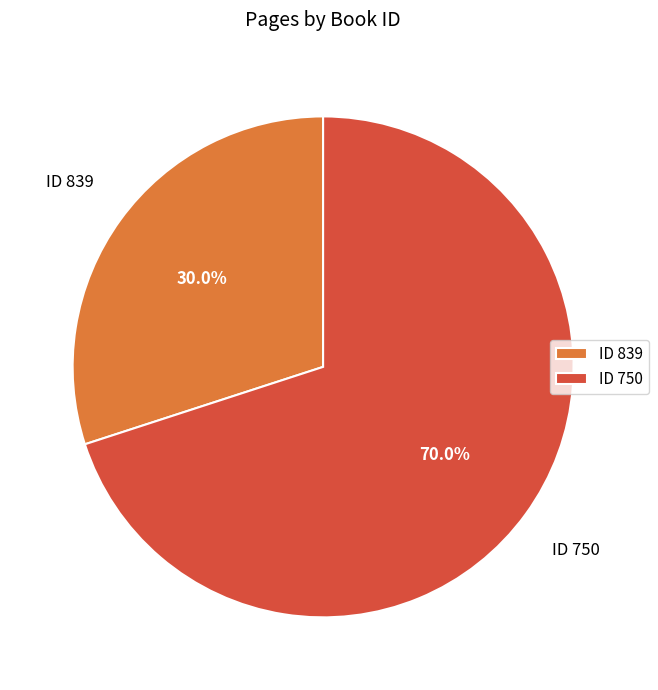

How many slices are in this pie chart?

2